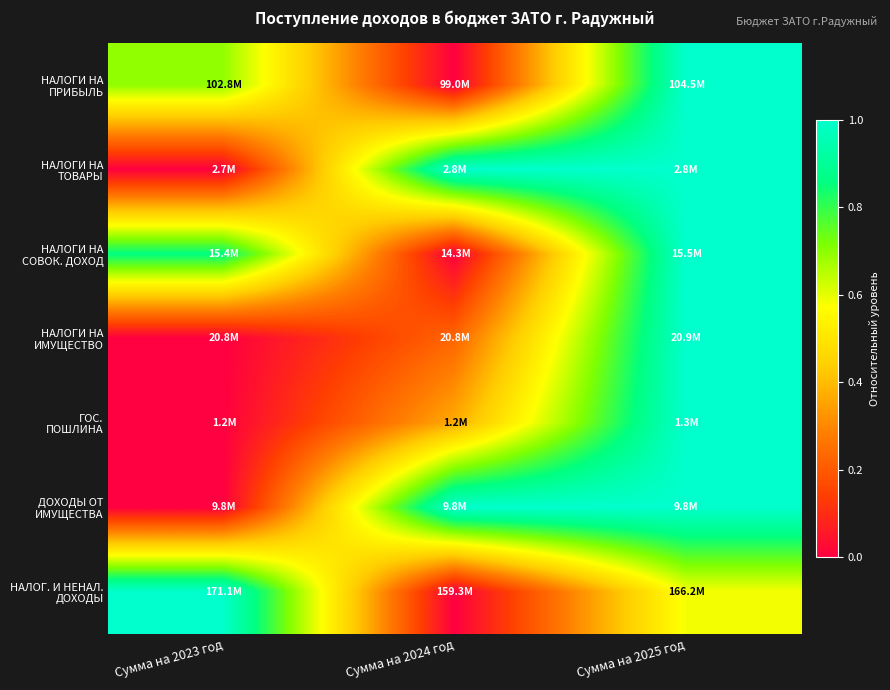

Rank the series by their maximum value, from highest to lowest.

НАЛОГ. И НЕНАЛ. ДОХОДЫ, НАЛОГИ НА ПРИБЫЛЬ, НАЛОГИ НА СОВОК. ДОХОД, НАЛОГИ НА ИМУЩЕСТВО, ГОС. ПОШЛИНА, НАЛОГИ НА ТОВАРЫ, ДОХОДЫ ОТ ИМУЩЕСТВА